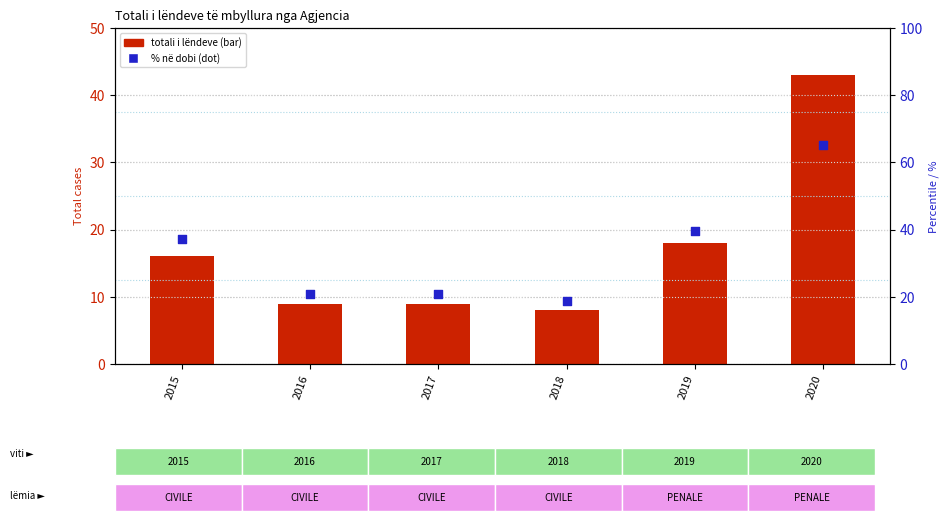

Which series reaches the minimum Y coordinate?

Total cases (bar)